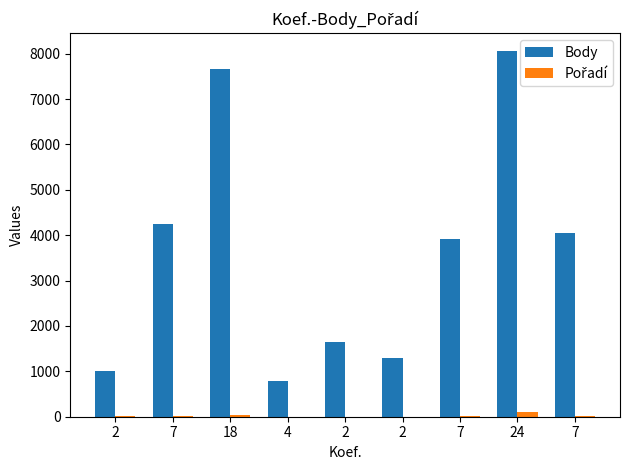

How many groups of bars are there?

9